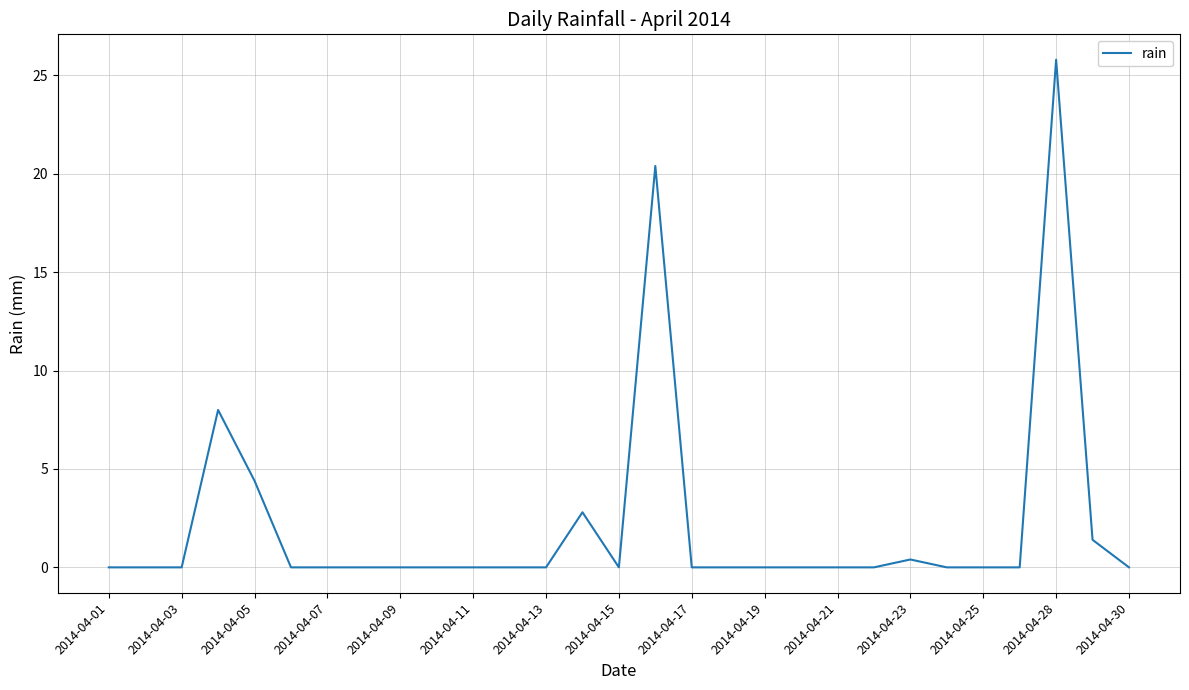

What is the difference between the maximum and minimum values?

25.8